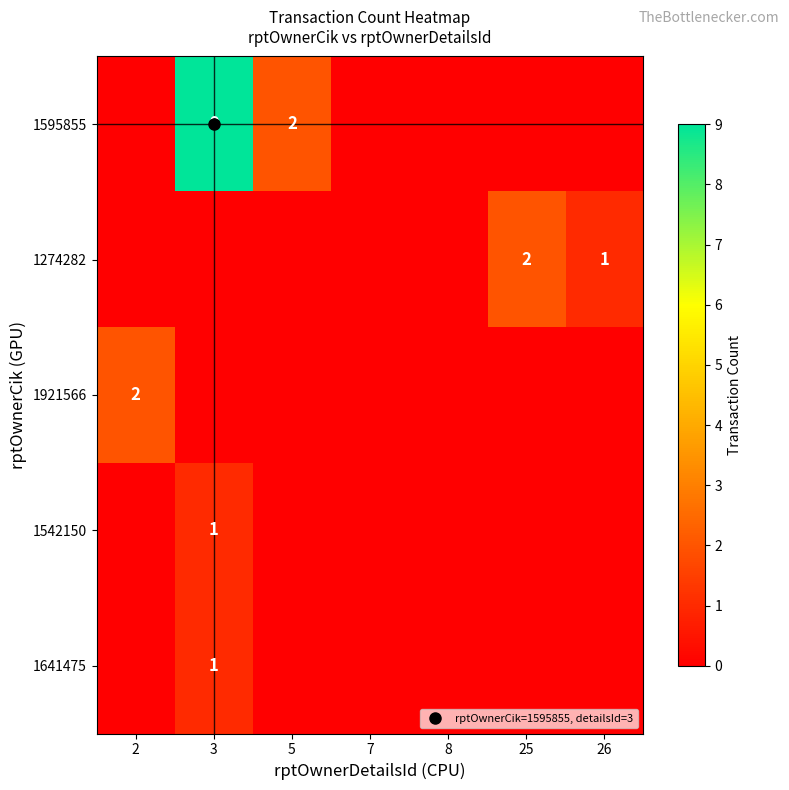

What is the total value across all series at 5?

2